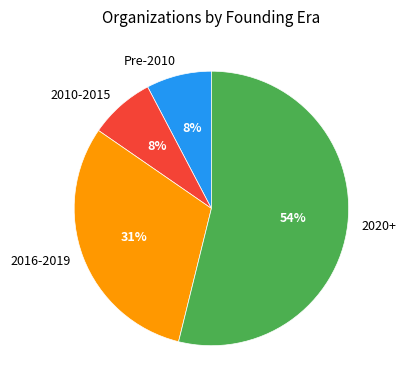

Combined, do Pre-2010 and 2010-2015 account for over 50%?

No